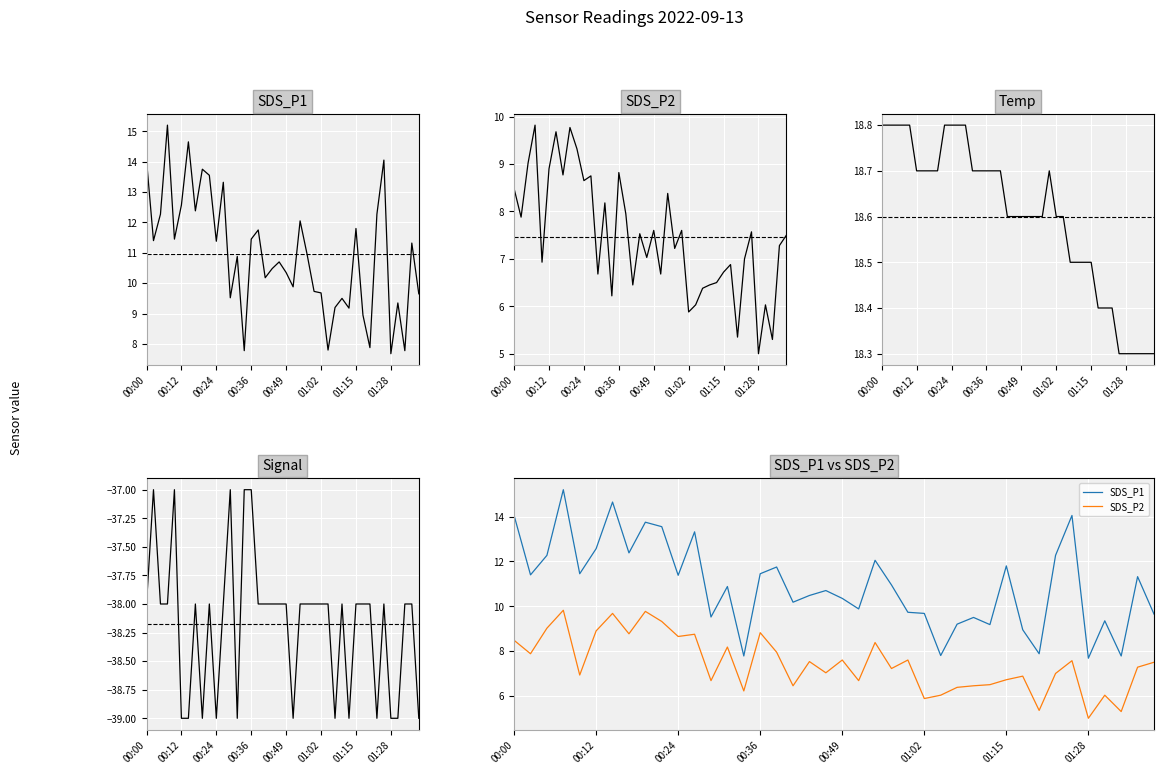

Which series has the widest spread of values?

SDS_P1